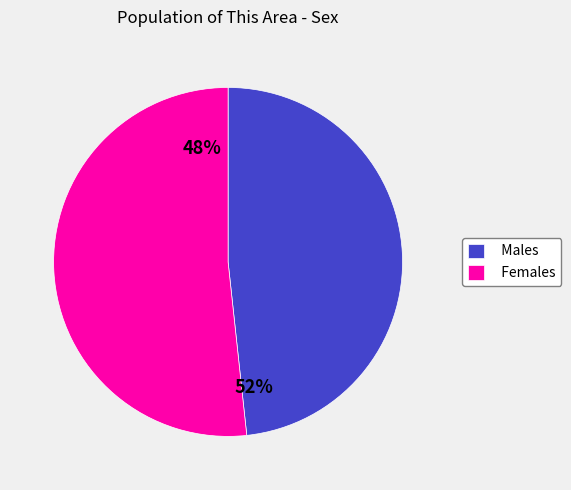

Which category has the biggest portion of the pie?

Female